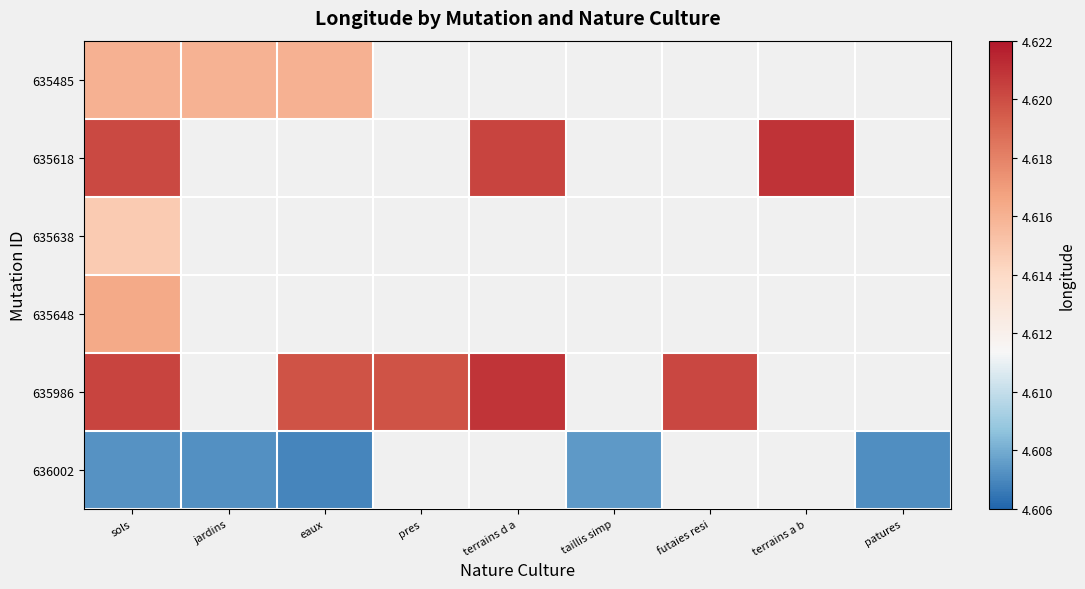

Which series changed the most between pres and terrains d a?

635986